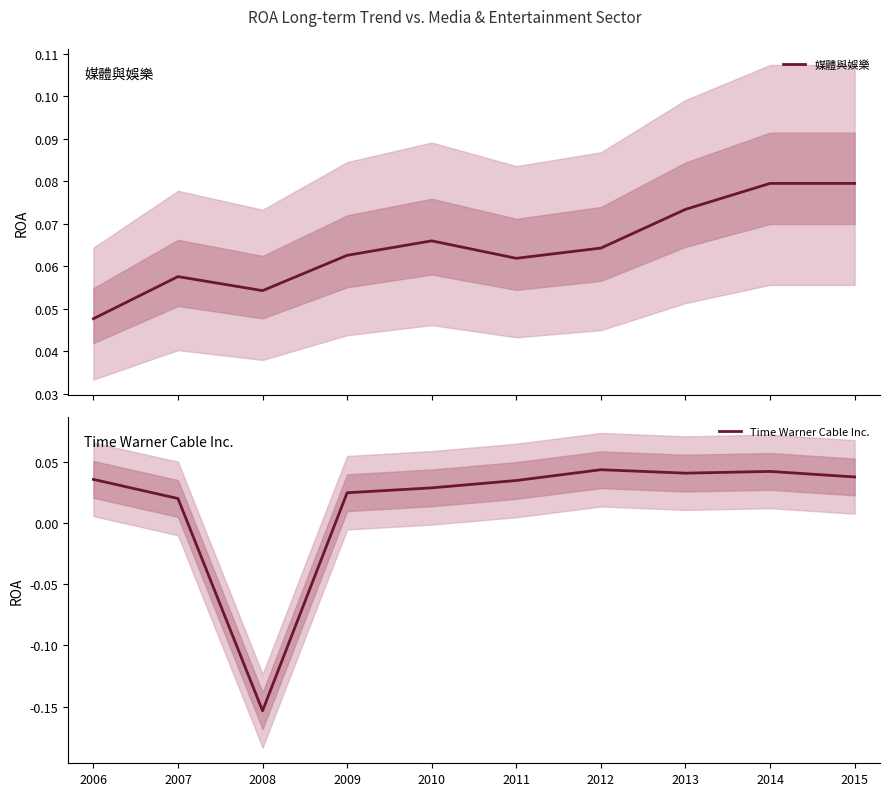

Reading left to right, list all the values displayed in this chart.

媒體與娛樂: 2006=0.0	2007=0.1	2008=0.1	2009=0.1	2010=0.1	2011=0.1	2012=0.1	2013=0.1	2014=0.1	2015=0.1
Time Warner Cable Inc.: 2006=0.0	2007=0.0	2008=-0.2	2009=0.0	2010=0.0	2011=0.0	2012=0.0	2013=0.0	2014=0.0	2015=0.0